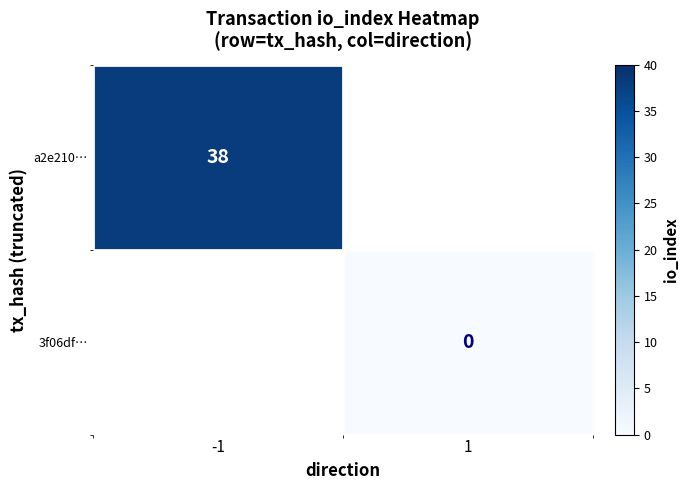

The value of a2e210… at -1 is 9.1. True or false?

False